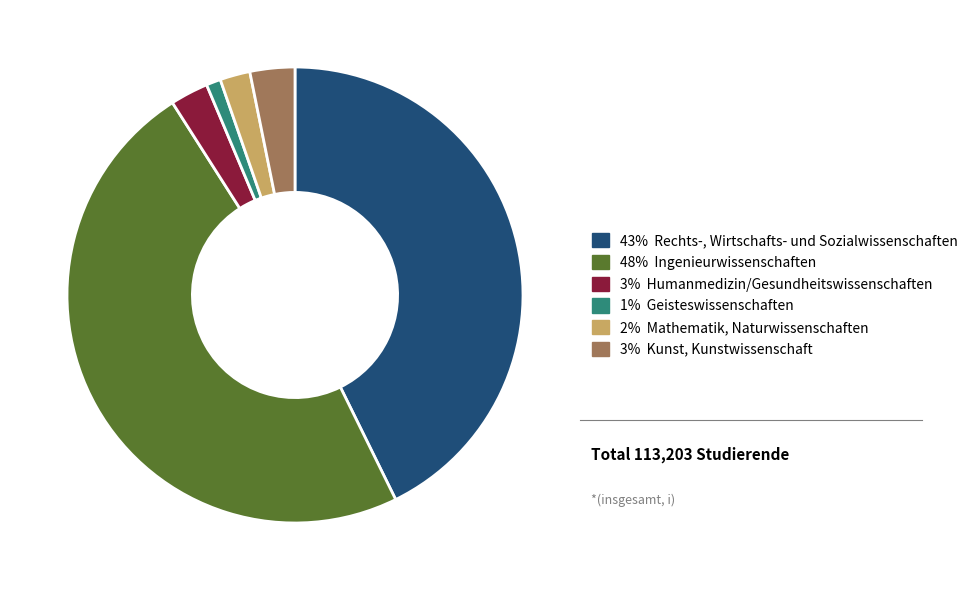

Does any single category account for the majority?

No